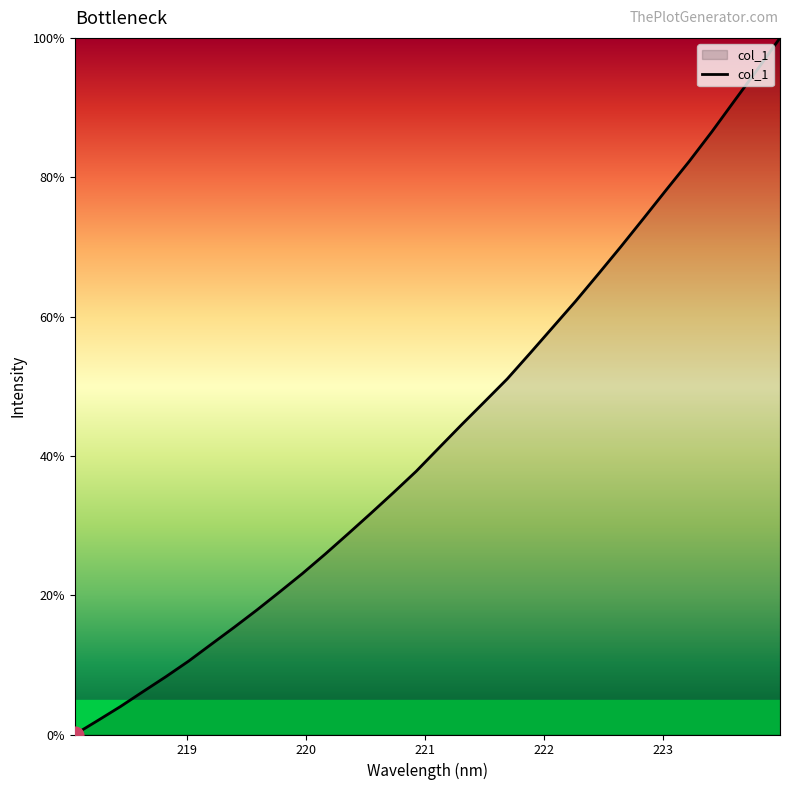

Does the chart have visible grid lines?

No